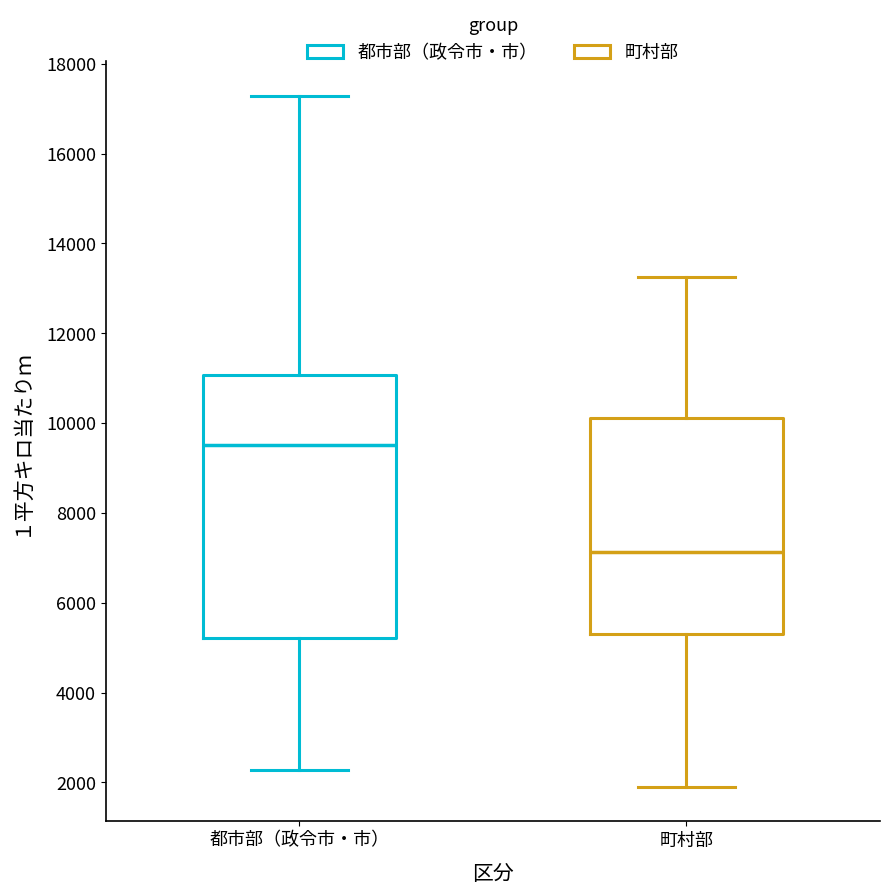

Reading left to right, transcribe this box plot: for each box, give where its median line is, the range the box spans, and where its two whiskers end, as read against the y-axis. The values are not printed on the chart, so give them approximately, as read against the axis.

都市部（政令市・市）: median 9600, box 5200 to 11000, whiskers 2200 to 17200
町村部: median 7200, box 5400 to 10200, whiskers 2000 to 13200